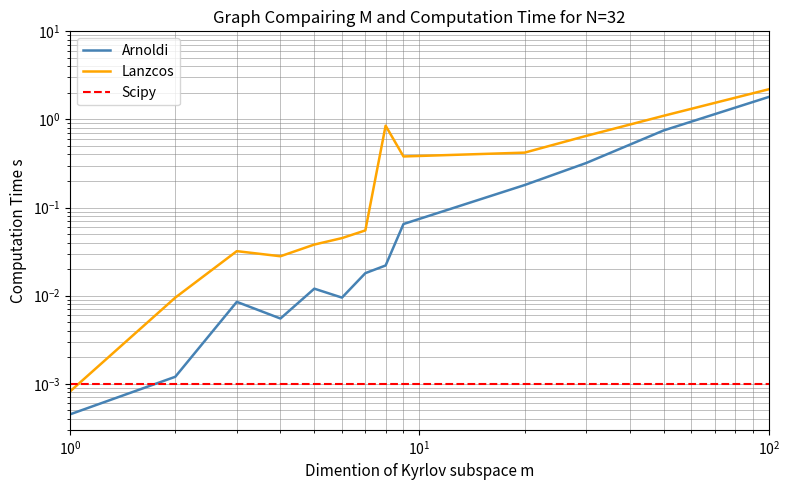

How many interior local peaks does the Lanzcos series have?

2